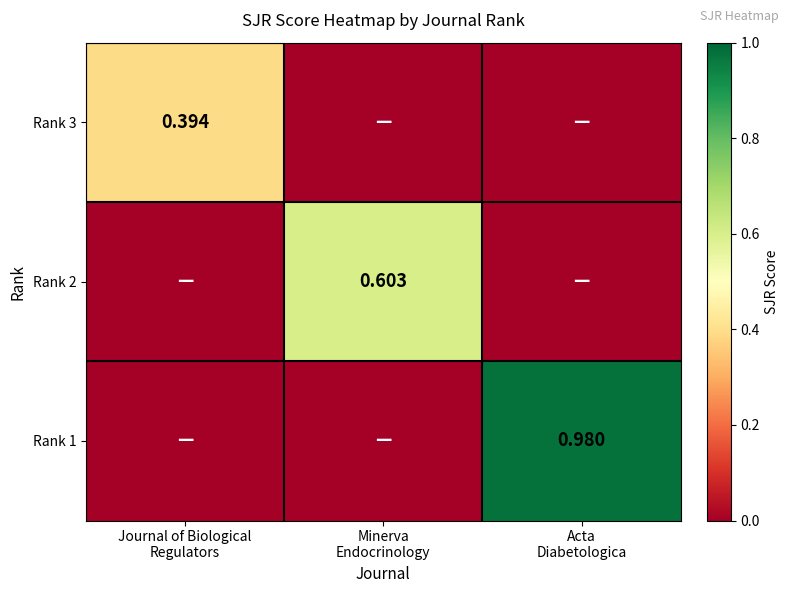

What is the difference between the maximum and second lowest values in the Rank 1 series?

1.0